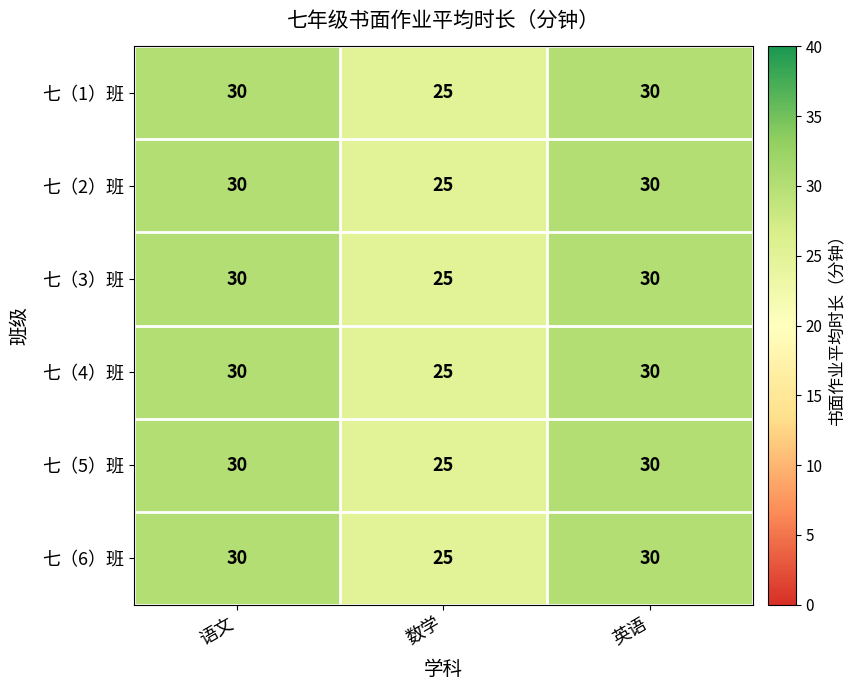

What is the difference between the 七（2）班 values at 数学 and 英语?

5